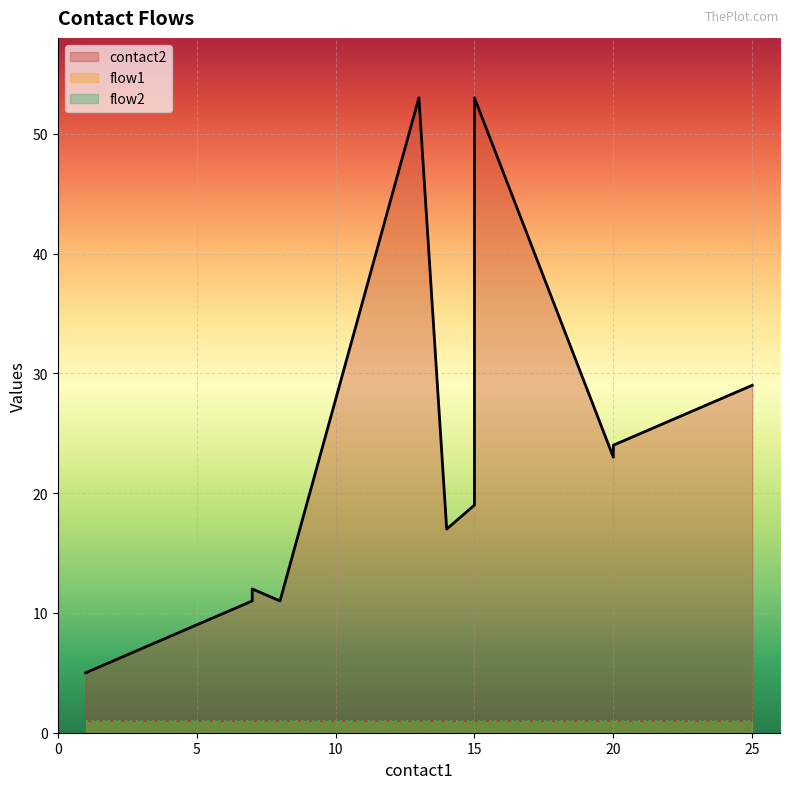

What is the spread (max minus min) of values at 22?

25